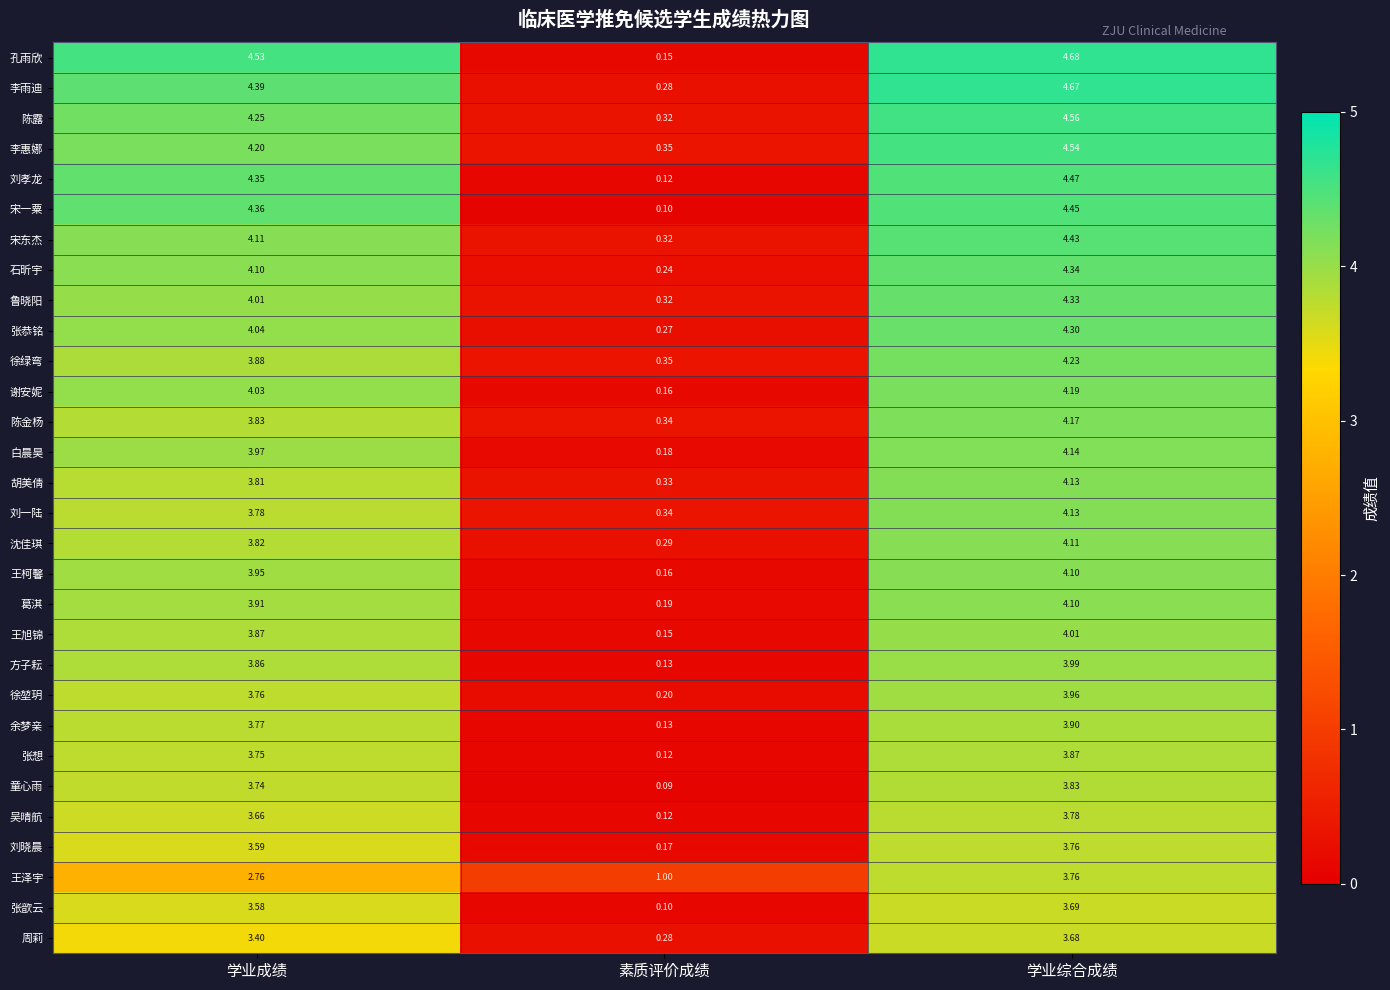

Which series changed the most between 学业成绩 and 素质评价成绩?

孔雨欣